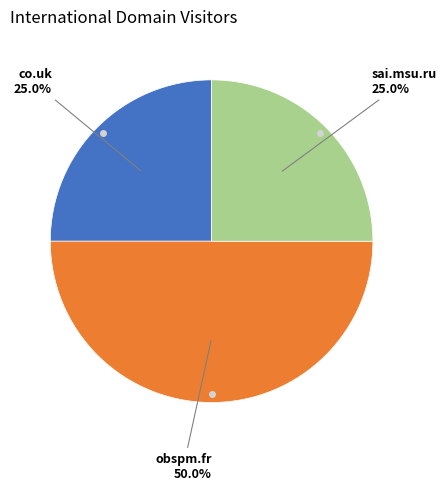

Rank the categories by value from lowest to highest.

co.uk, sai.msu.ru, obspm.fr